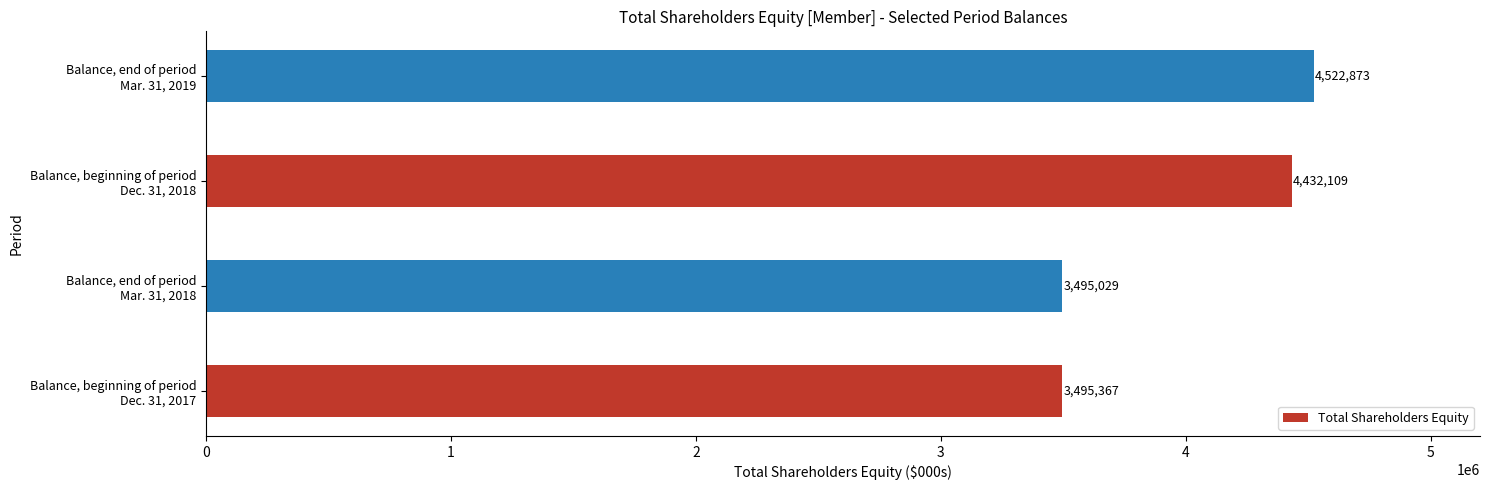

Rank the categories by value from highest to lowest.

Balance, end of period
Mar. 31, 2019, Balance, beginning of period
Dec. 31, 2018, Balance, beginning of period
Dec. 31, 2017, Balance, end of period
Mar. 31, 2018